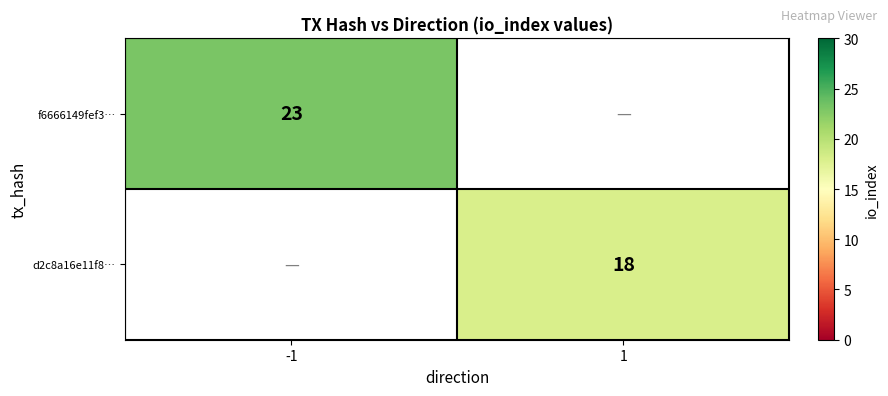

The f6666149fef3… series shows 30 at -1. True or false?

False